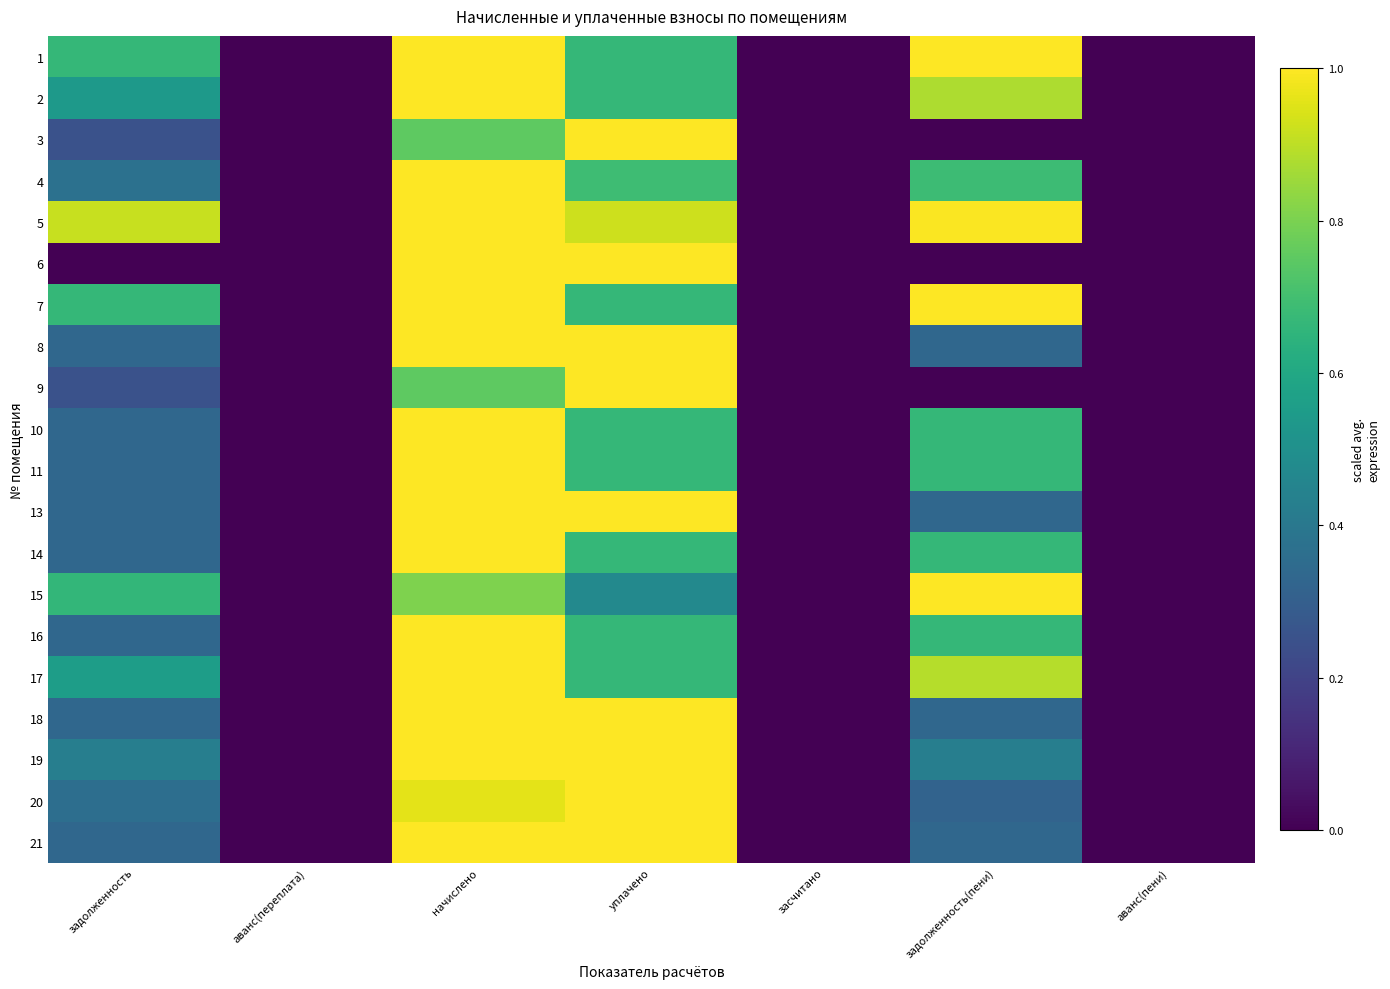

Which label corresponds to the largest value in the chart?

начислено